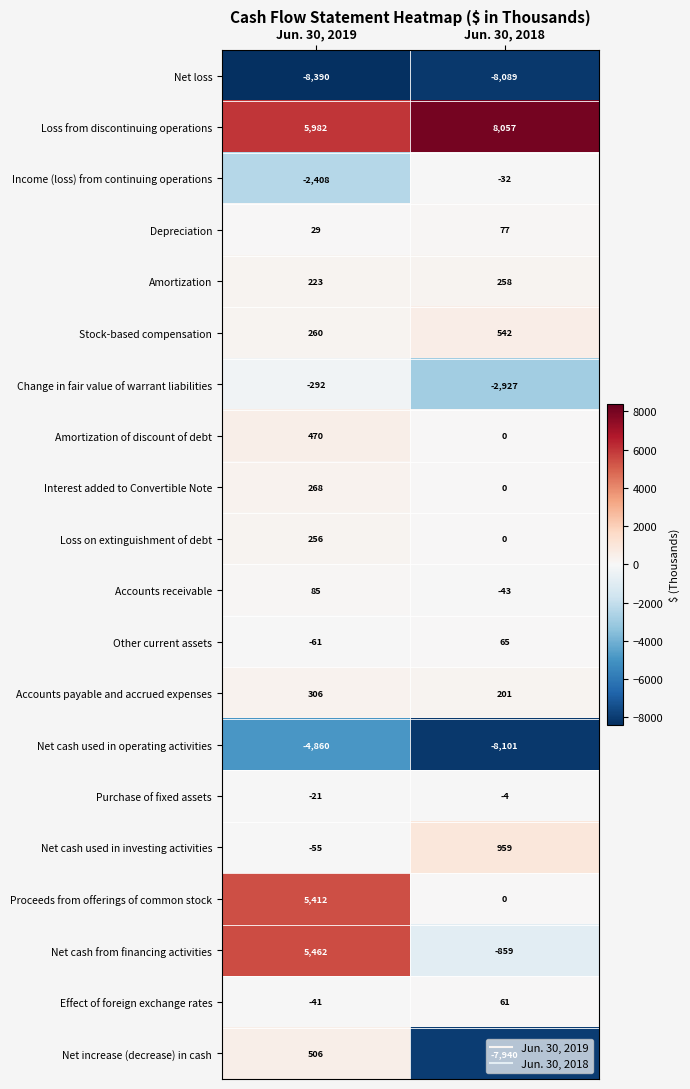

What is the minimum value shown in the chart?

-8390